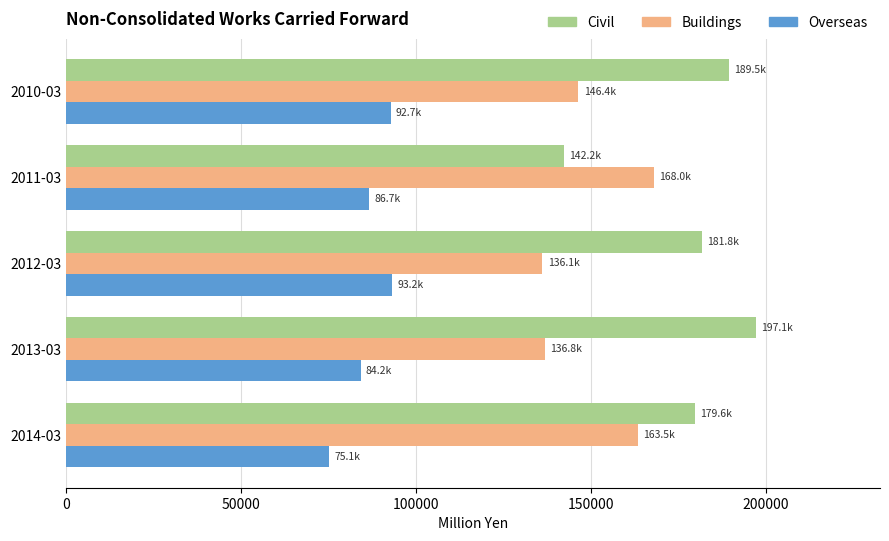

The value of Civil at 2012-03 is 181767. True or false?

True